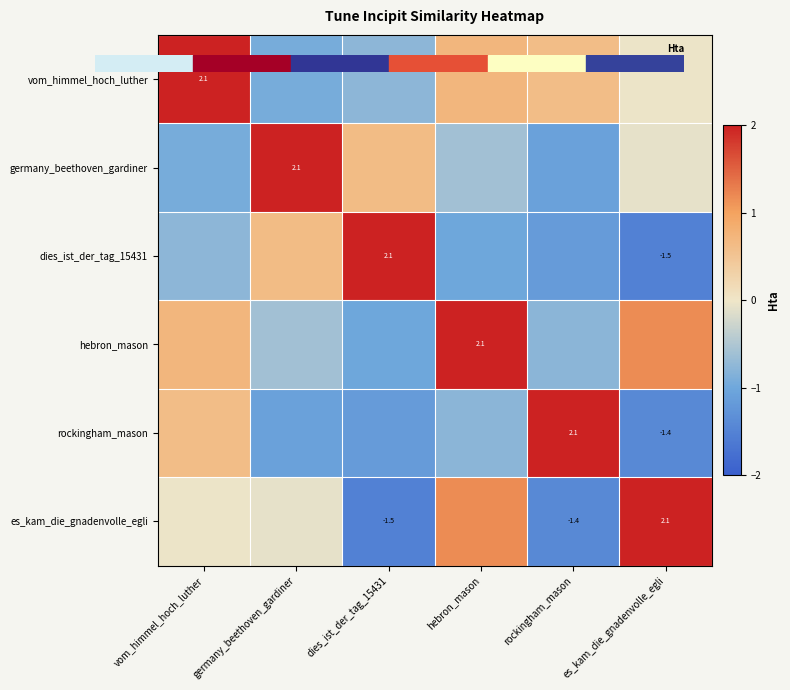

Is the value of hebron_mason at es_kam_die_gnadenvolle_egli greater than the value of vom_himmel_hoch_luther at es_kam_die_gnadenvolle_egli?

Yes